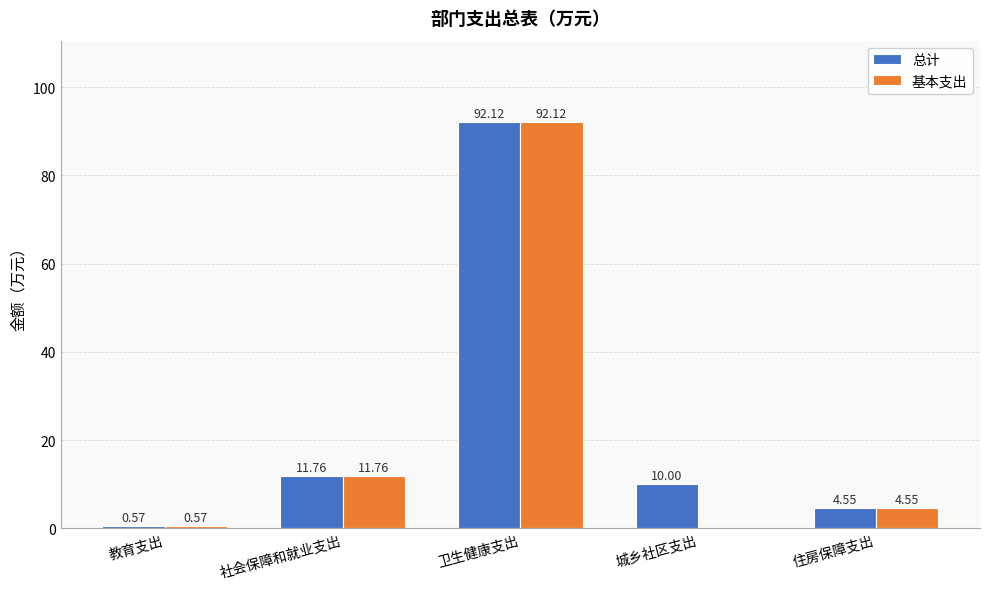

Is the value of 总计 at 城乡社区支出 greater than the value of 基本支出 at 卫生健康支出?

No